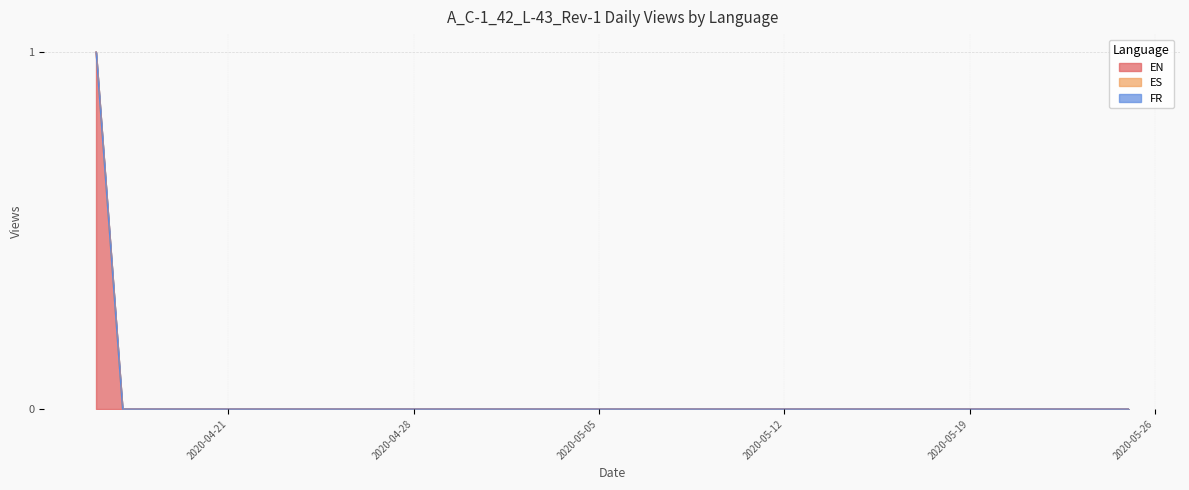

At which label does ES reach its minimum?

2020-04-16